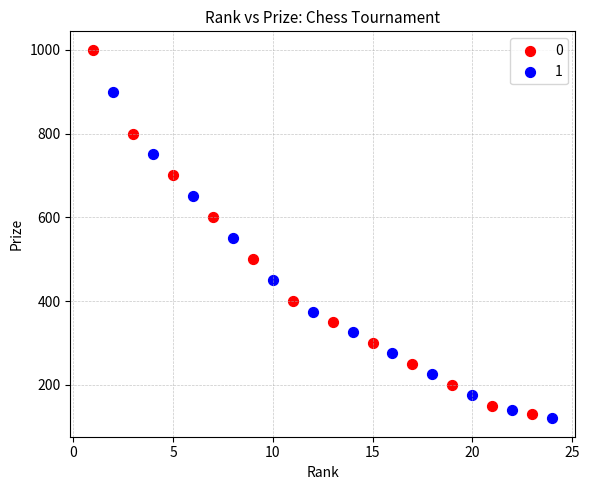

What are all the series names shown in the legend?

0, 1